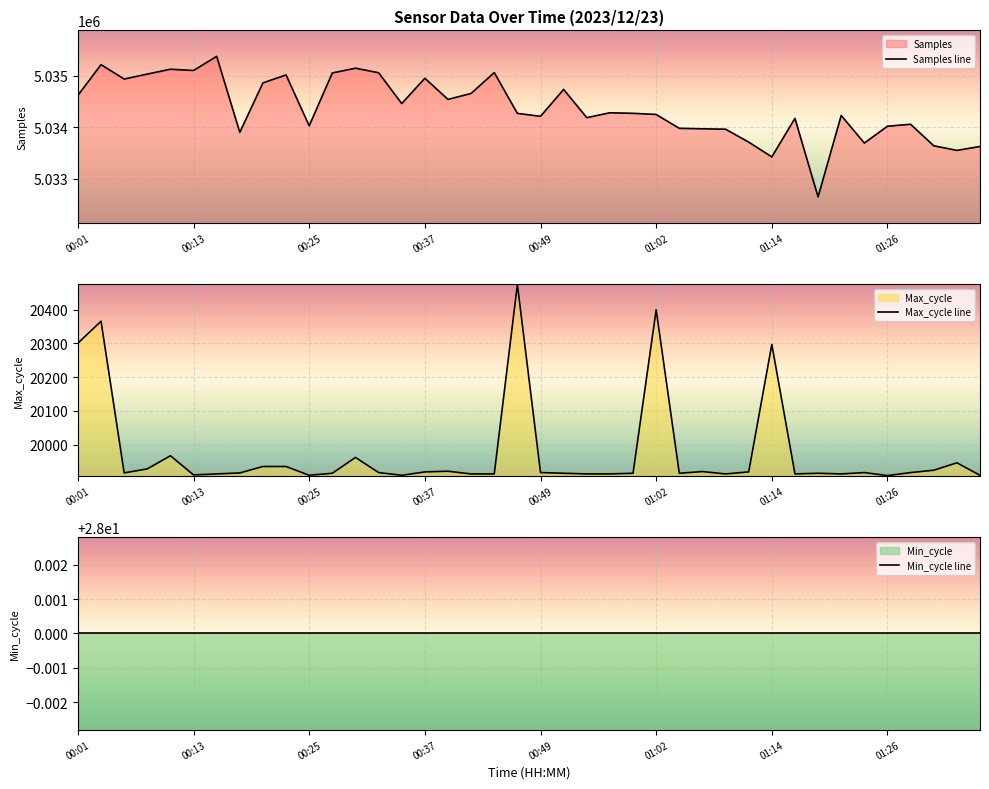

The value of Samples line at 16 is 6744802. True or false?

False